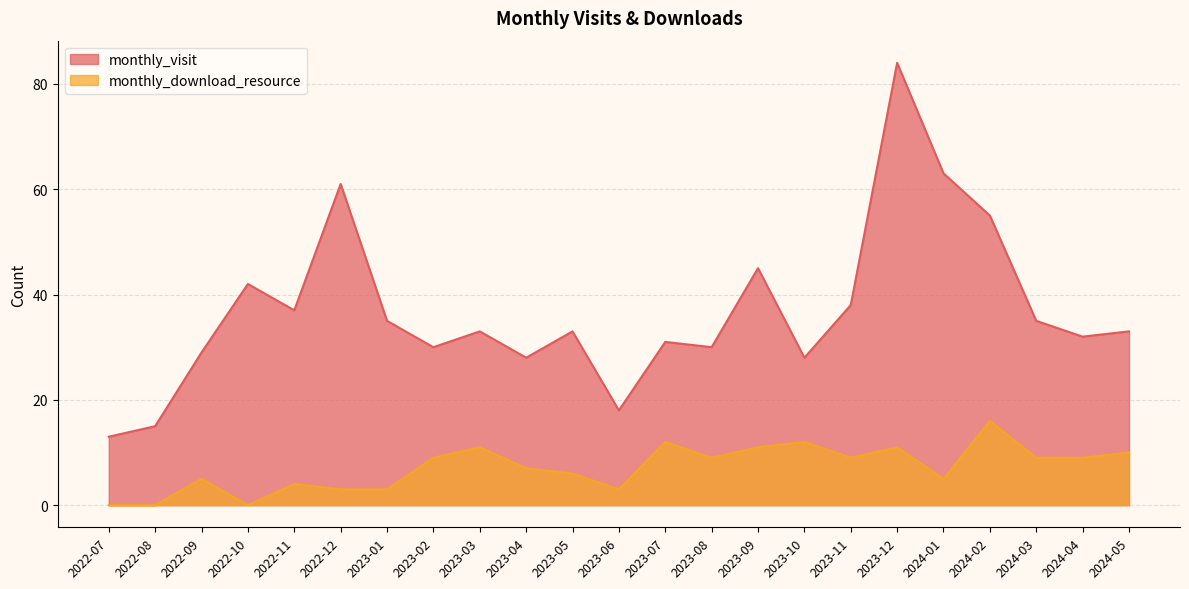

Reading right to left, transcribe all the data shown in this chart.

monthly_visit: 2024-05=33	2024-04=32	2024-03=35	2024-02=55	2024-01=63	2023-12=84	2023-11=38	2023-10=28	2023-09=45	2023-08=30	2023-07=31	2023-06=18	2023-05=33	2023-04=28	2023-03=33	2023-02=30	2023-01=35	2022-12=61	2022-11=37	2022-10=42	2022-09=29	2022-08=15	2022-07=13
monthly_download_resource: 2024-05=10	2024-04=9	2024-03=9	2024-02=16	2024-01=5	2023-12=11	2023-11=9	2023-10=12	2023-09=11	2023-08=9	2023-07=12	2023-06=3	2023-05=6	2023-04=7	2023-03=11	2023-02=9	2023-01=3	2022-12=3	2022-11=4	2022-10=0	2022-09=5	2022-08=0	2022-07=0